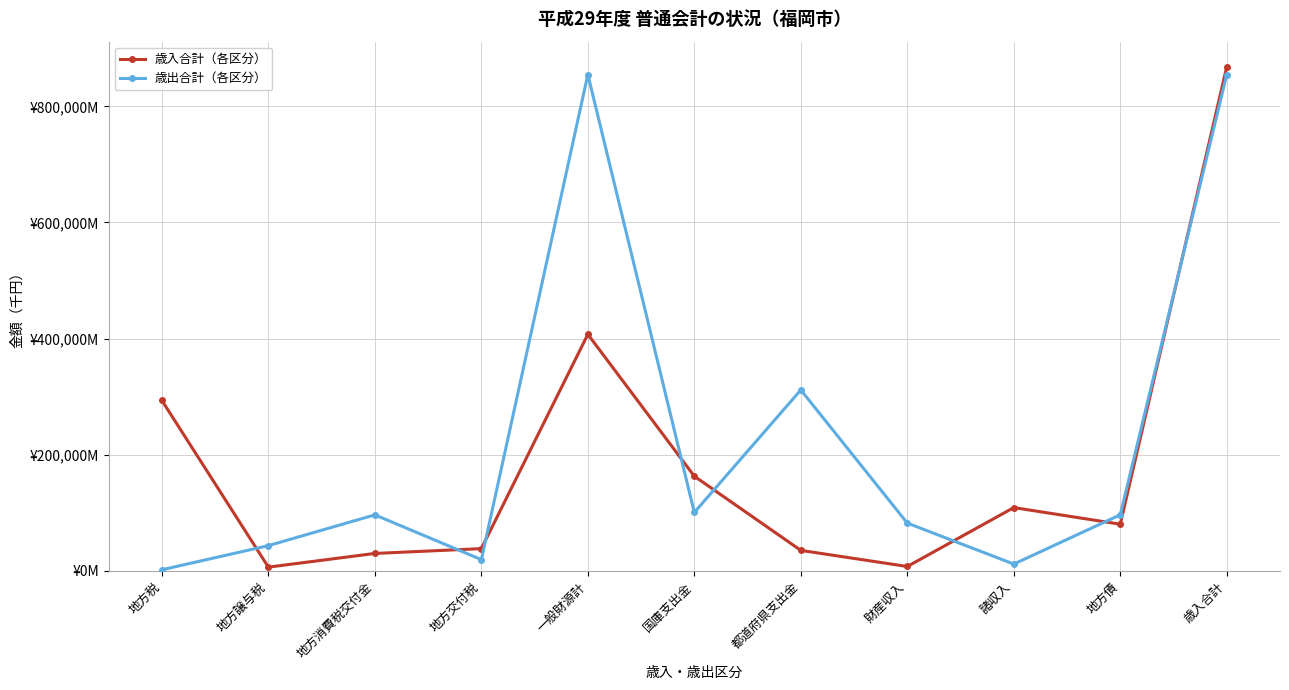

At which category does the chart reach its minimum across all series?

地方税